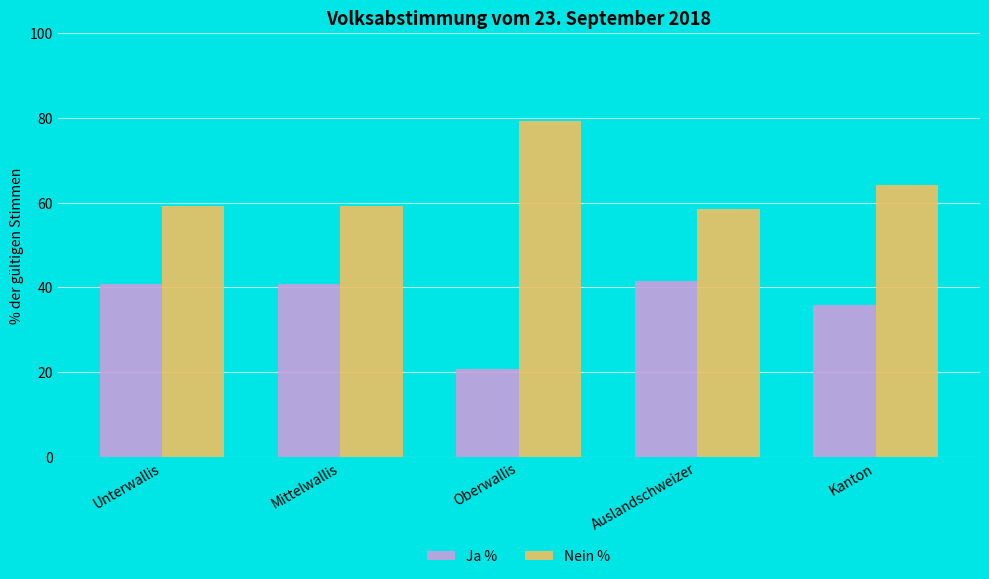

List the series in order of their overall mean, lowest first.

Ja %, Nein %